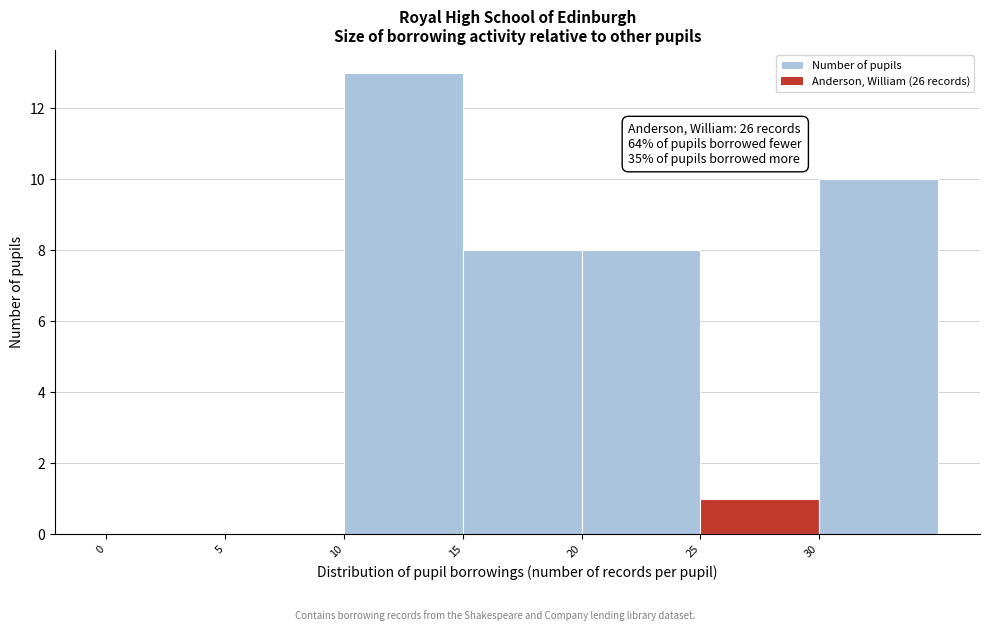

Over which range of the x-axis is the bar tallest?

10 to 15